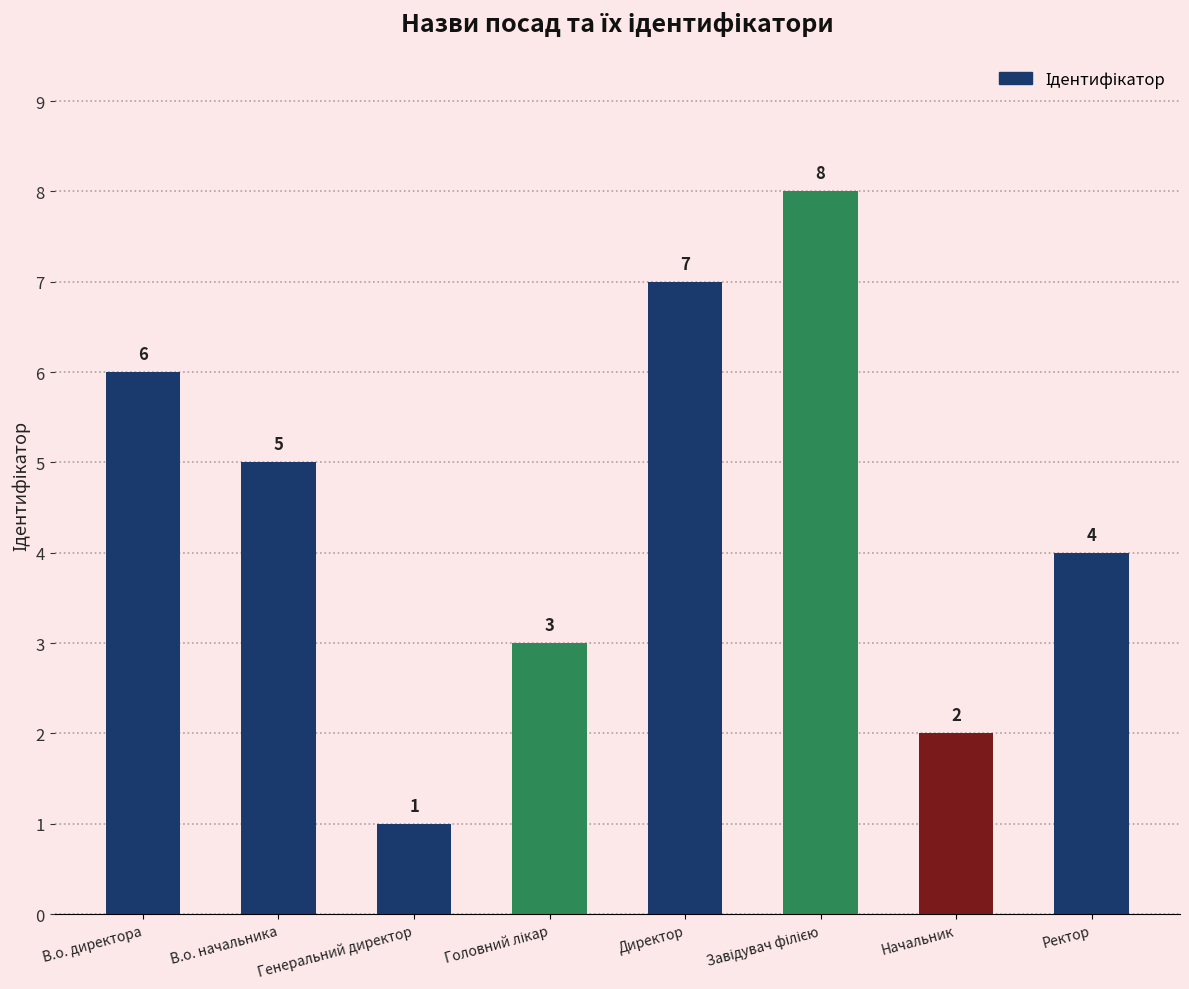

What is the ratio of the value at Директор to the value at В.о. начальника?

1.4